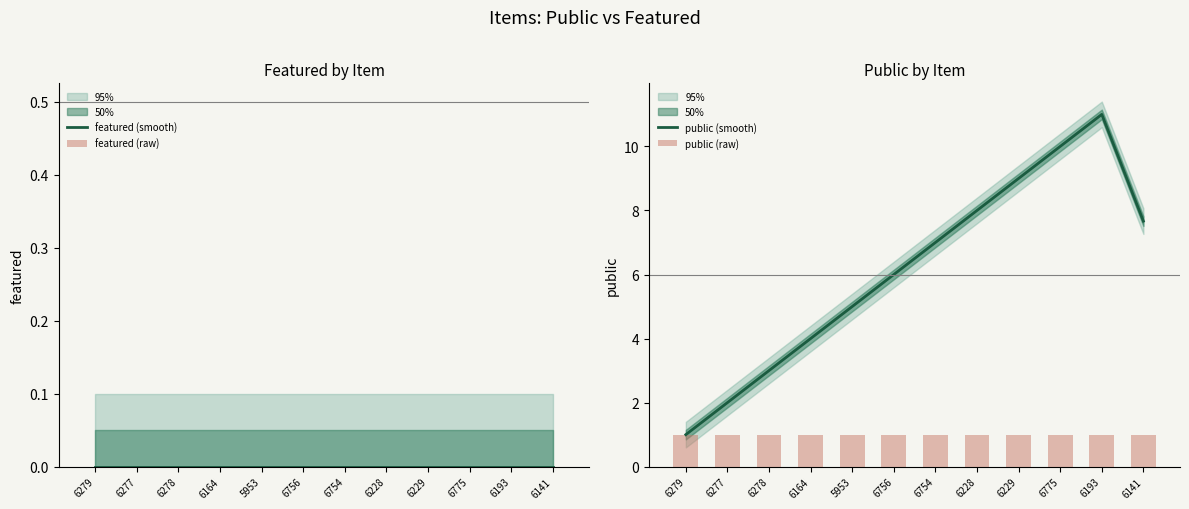

How many distinct data groups are displayed?

4